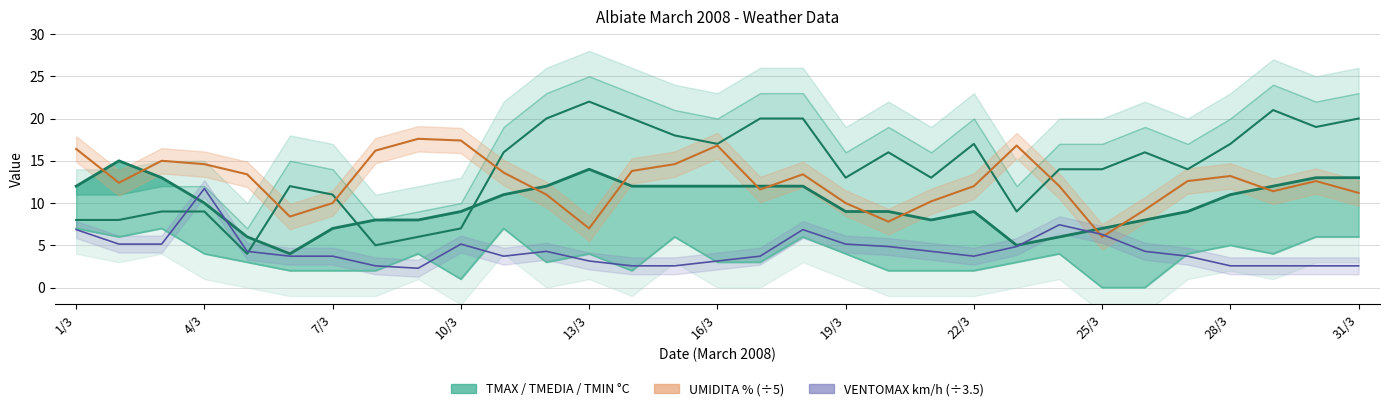

What is the value of the TMEDIA °C point at the 29th from the left?

12.0